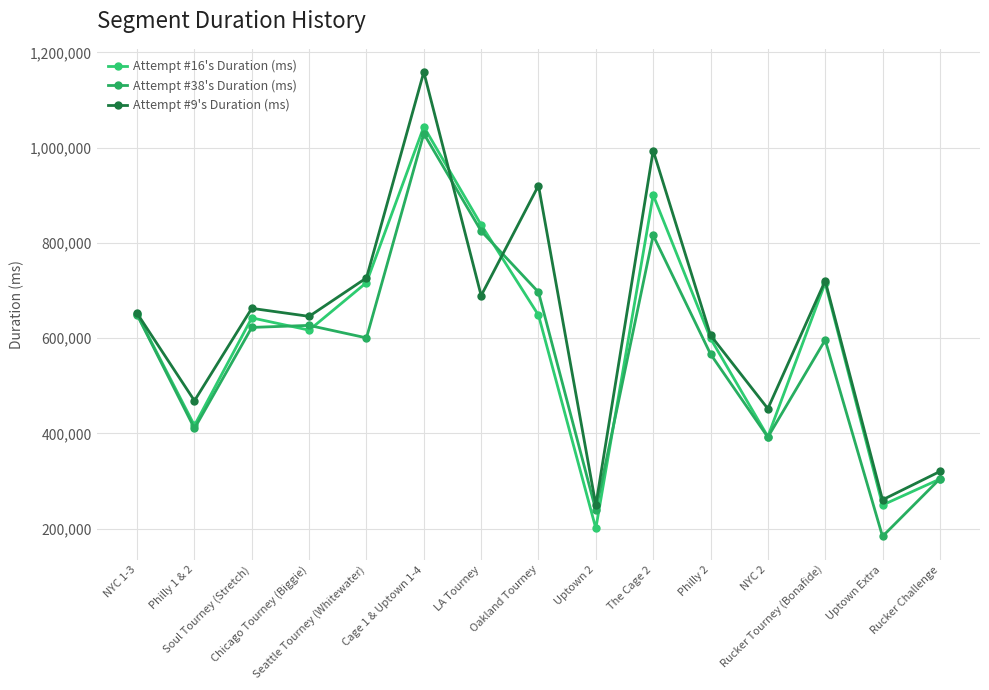

Where is the first local minimum for Attempt #16's Duration (ms)?

Philly 1 & 2